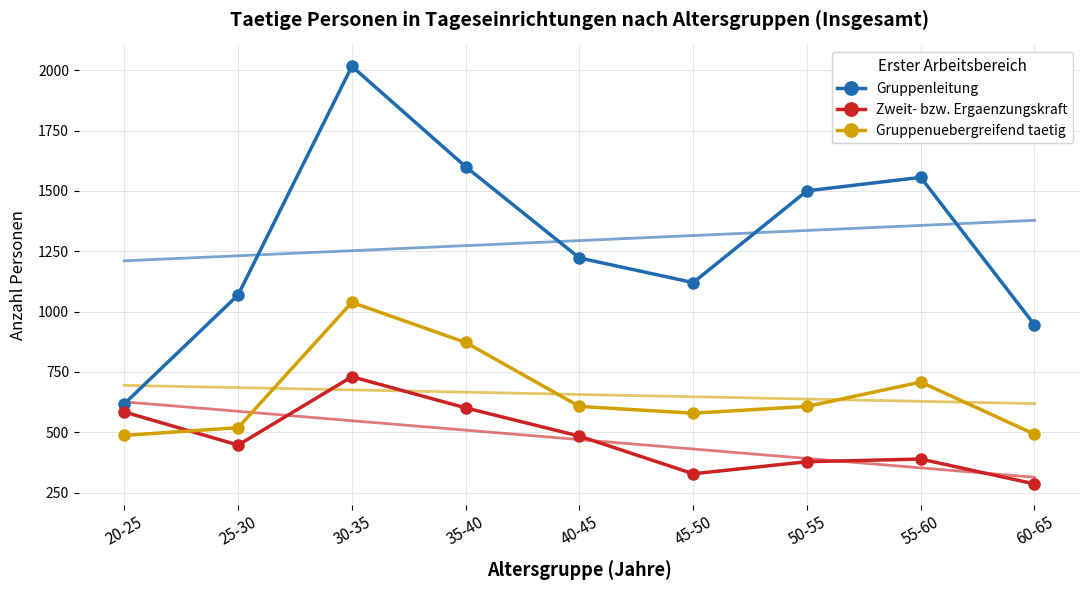

How many interior local valleys does the Zweit- bzw. Ergaenzungskraft series have?

2